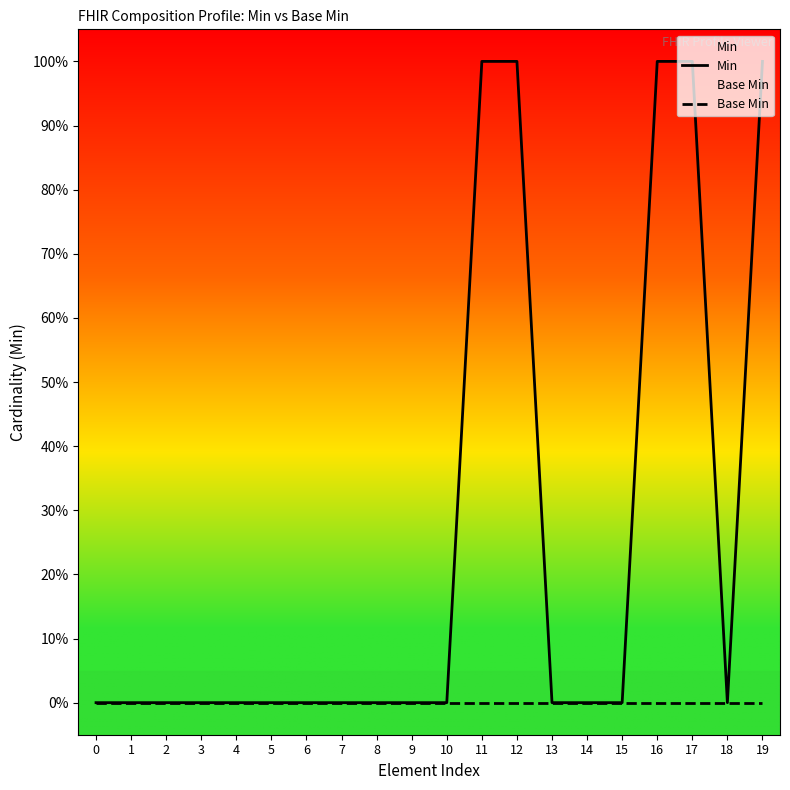

Reading left to right, what are all the values shown in this chart?

Min: 0=0	1=0	2=0	3=0	4=0	5=0	6=0	7=0	8=0	9=0	10=0	11=1	12=1	13=0	14=0	15=0	16=1	17=1	18=0	19=1
Base Min: 0=0	1=0	2=0	3=0	4=0	5=0	6=0	7=0	8=0	9=0	10=0	11=0	12=0	13=0	14=0	15=0	16=0	17=0	18=0	19=0